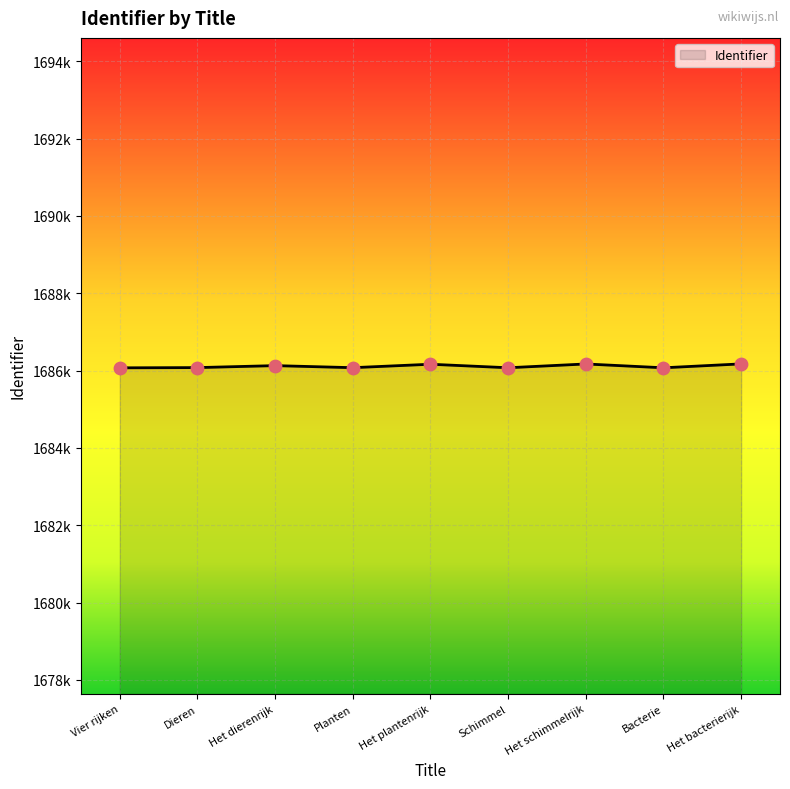

What is the ratio of the value at Het dierenrijk to the value at Het plantenrijk?

1.0